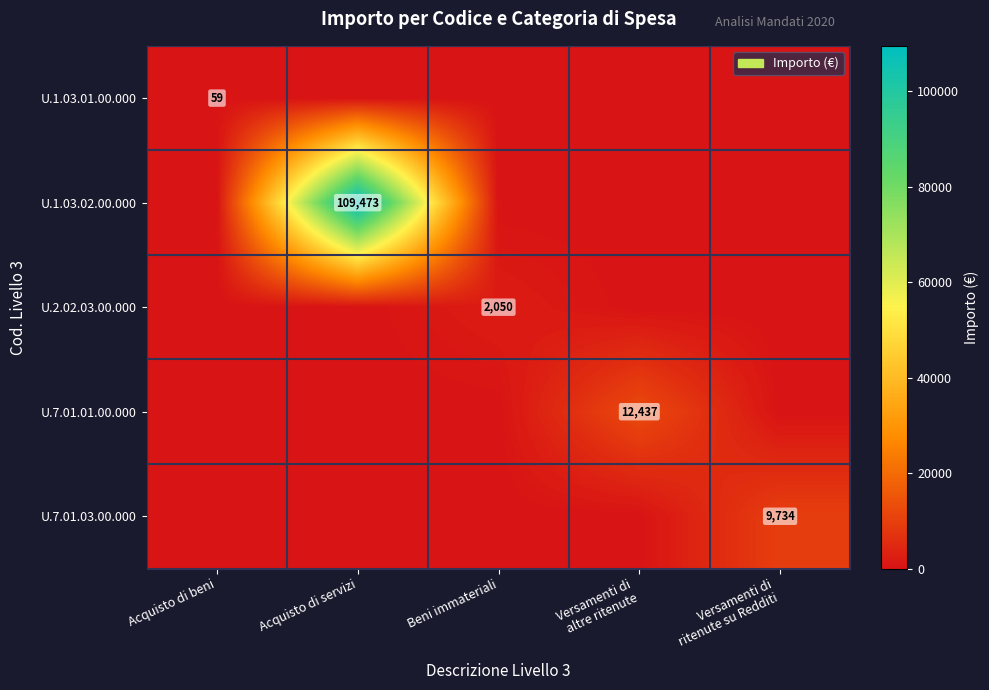

The value of U.2.02.03.00.000 at Beni immateriali is 1337. True or false?

False